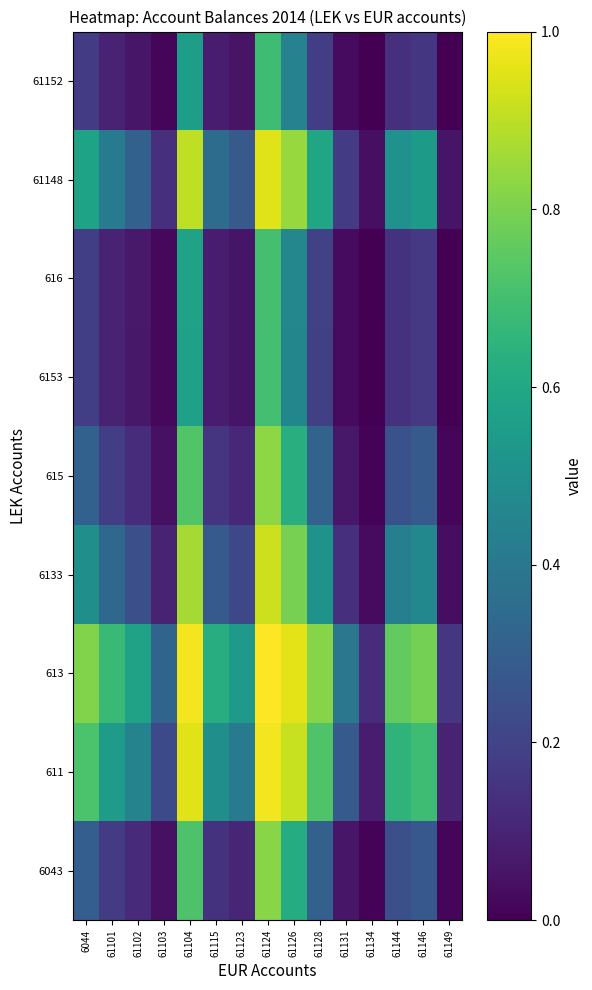

Rank the series by their maximum value, from lowest to highest.

61152, 6153, 616, 6043, 615, 6133, 61148, 611, 613